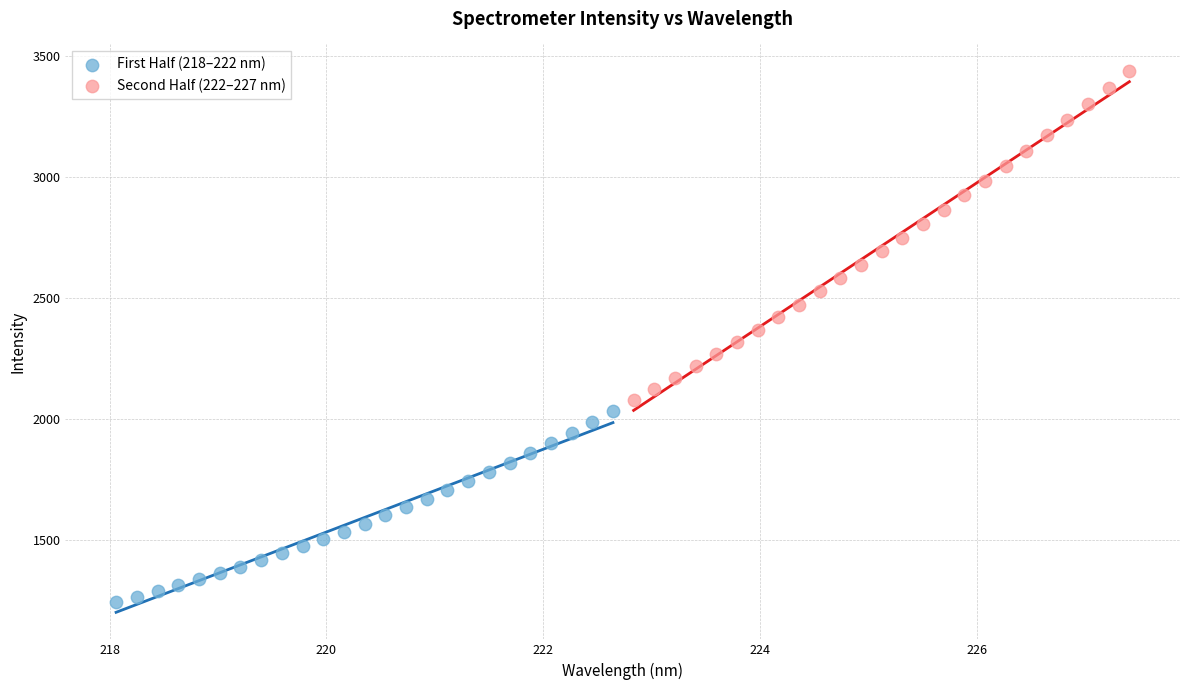

Which series contains the highest Y value?

Second Half (222–227 nm)